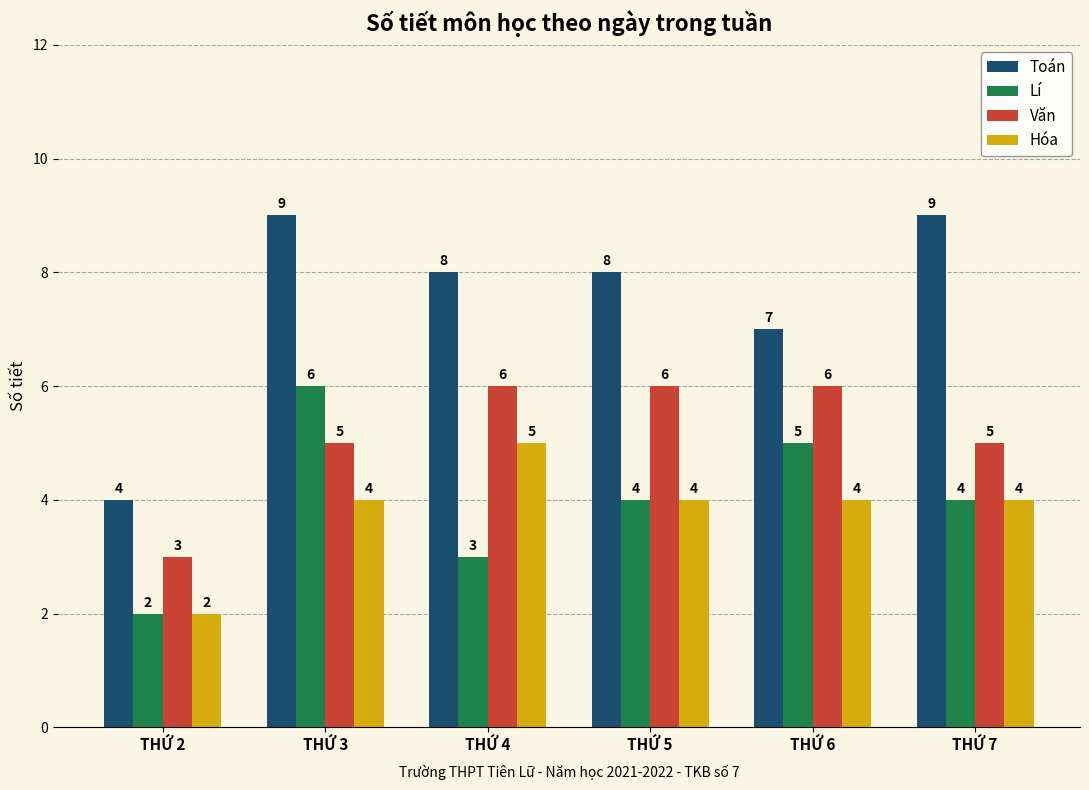

True or false: Hóa has a value of 4 at THỨ 6.

True